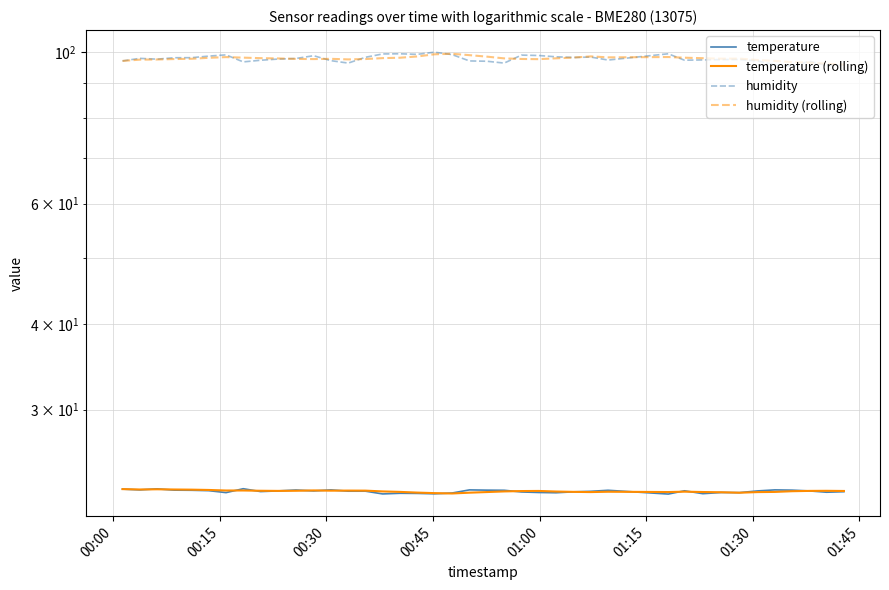

How many interior local valleys does the temperature series have?

11